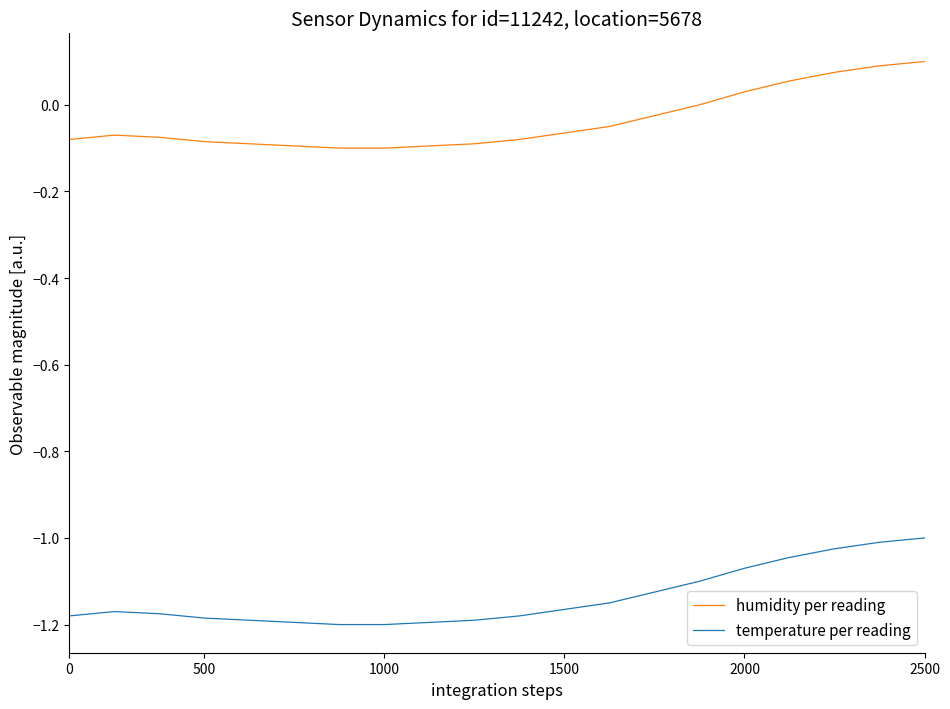

Which series has the largest total across all categories?

humidity per reading